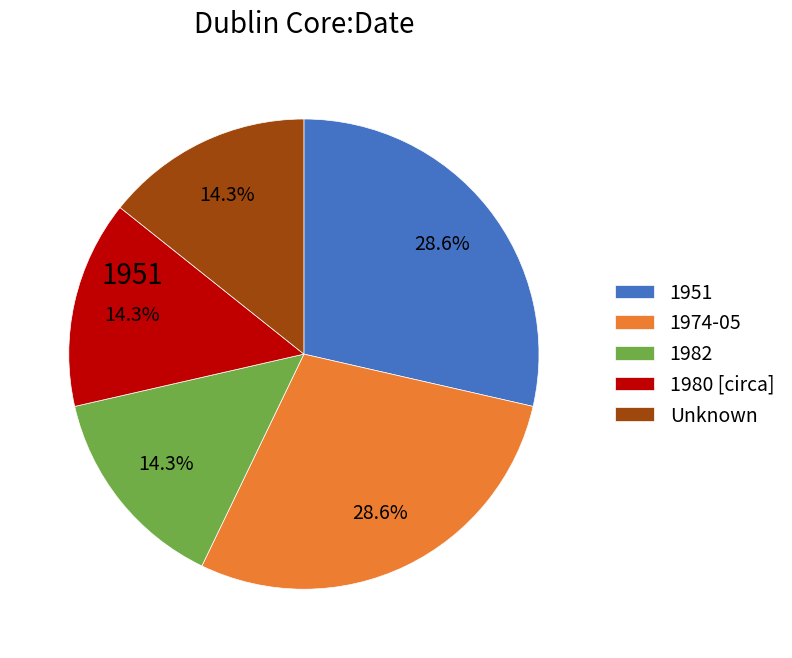

Does any single category account for the majority?

No